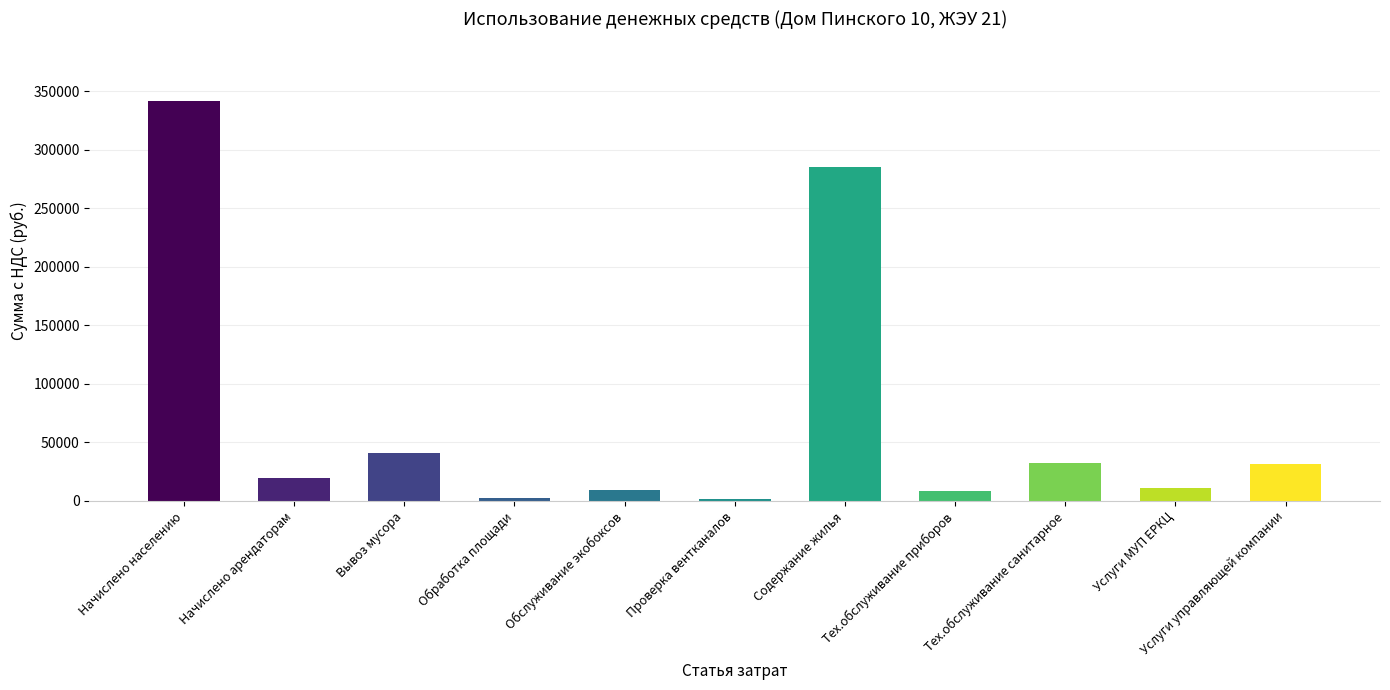

How many data points are less than 19360?

5